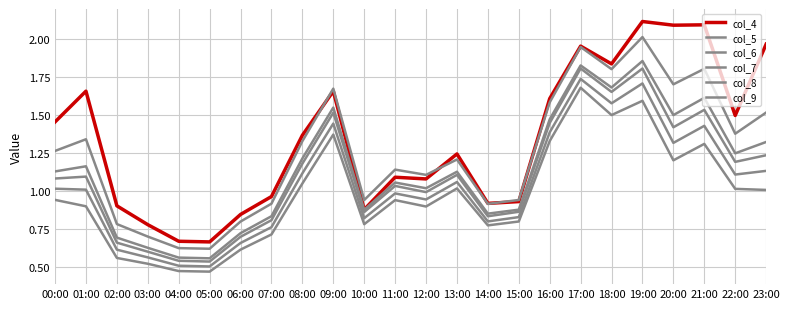

Is this an area chart (filled region under the line)?

No